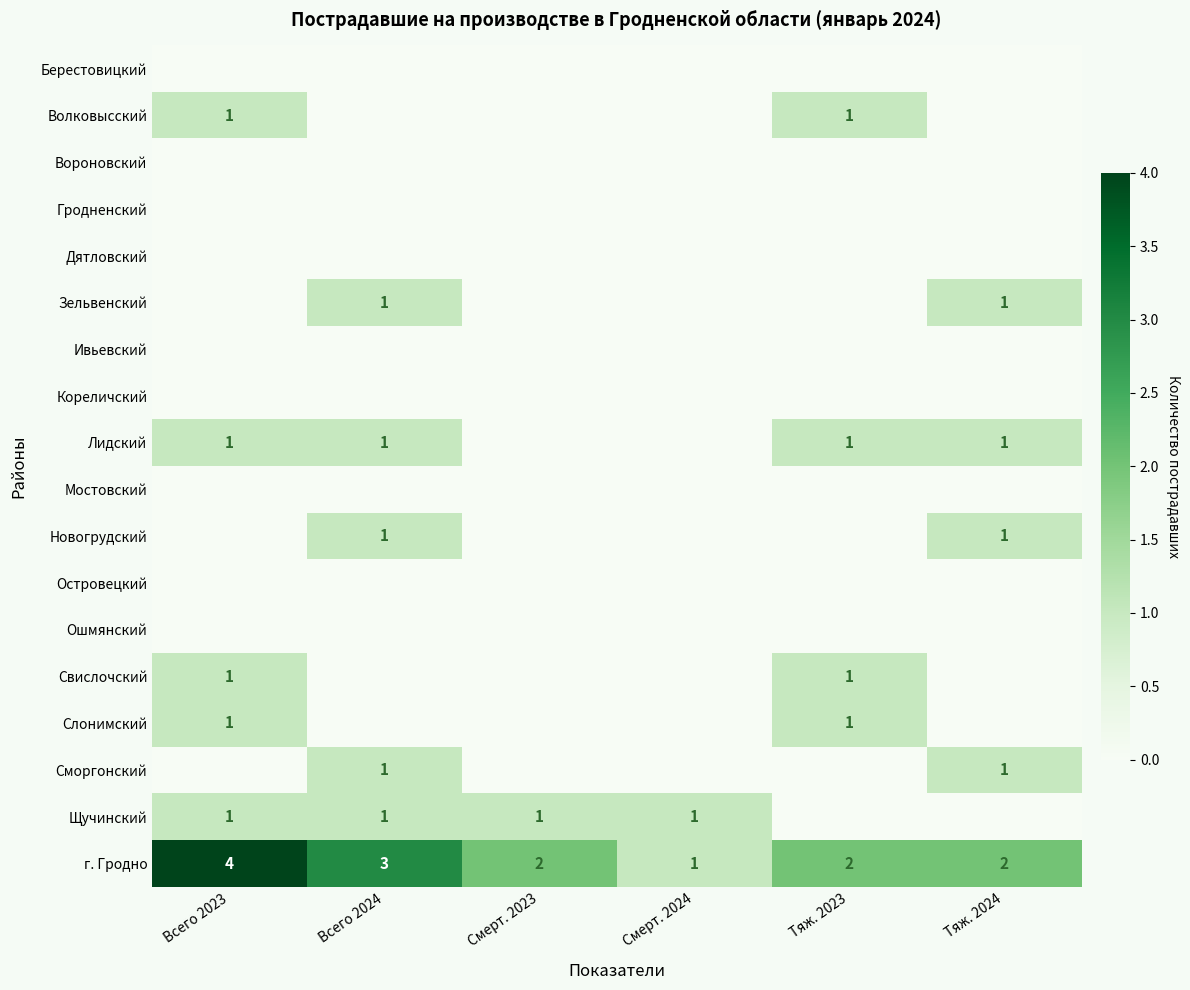

How many data points does each series have?

6